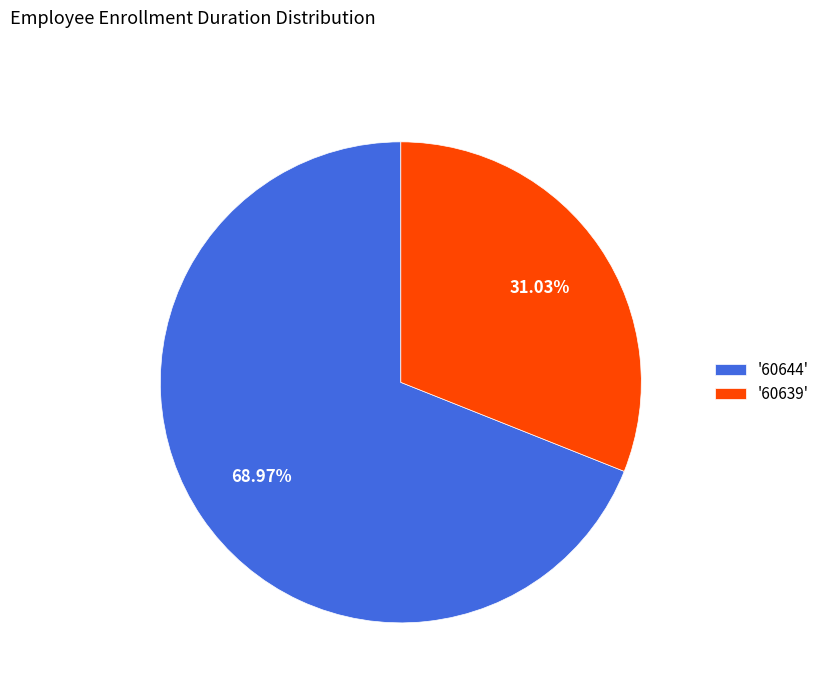

To the nearest percent, what is the average slice percentage?

50%